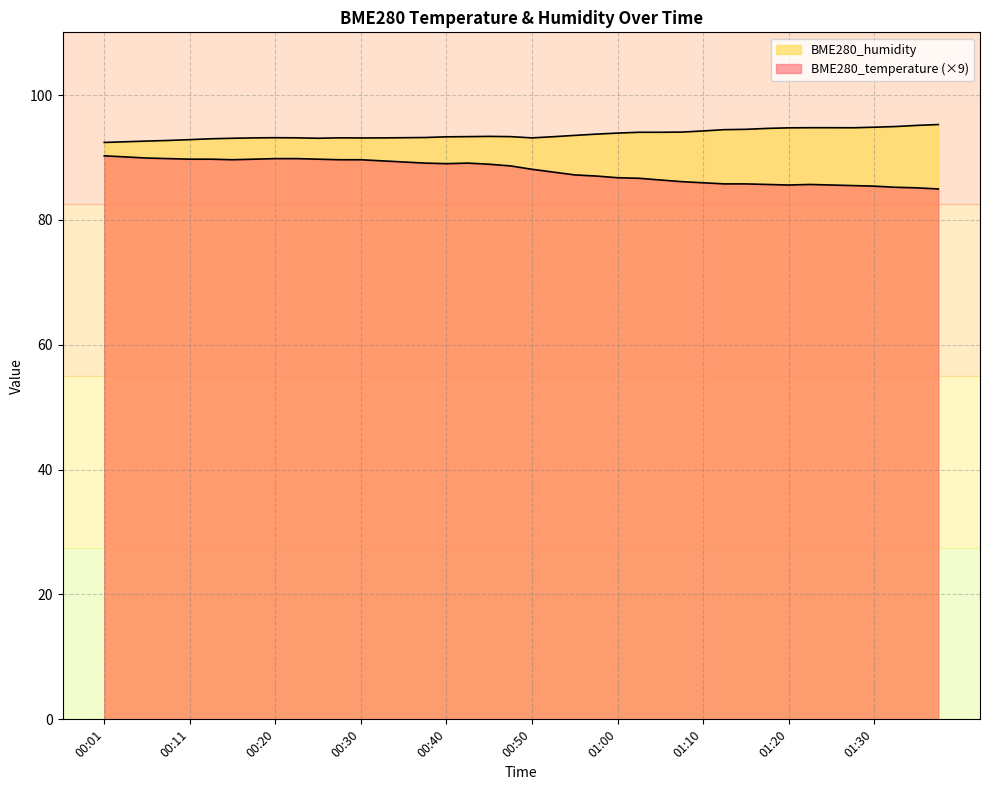

What is the minimum value for BME280_temperature?

85.0